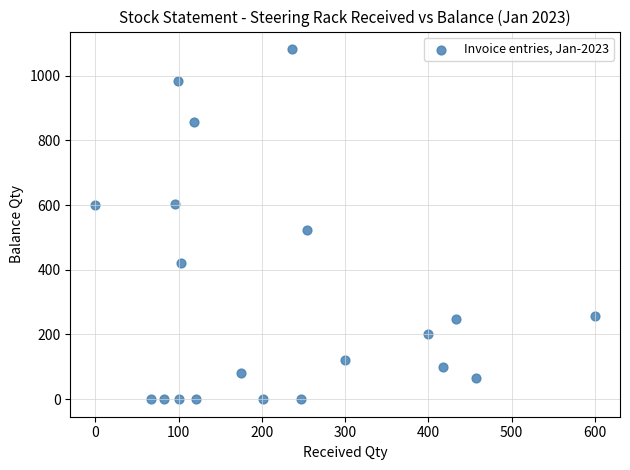

What is the range of X values (max minus min)?

600